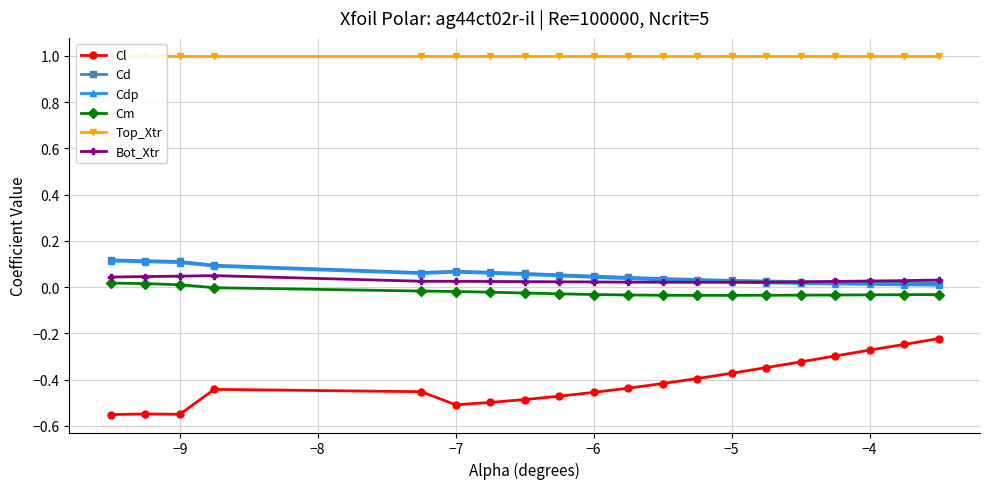

True or false: Cd has more than 1 interior local peaks.

False